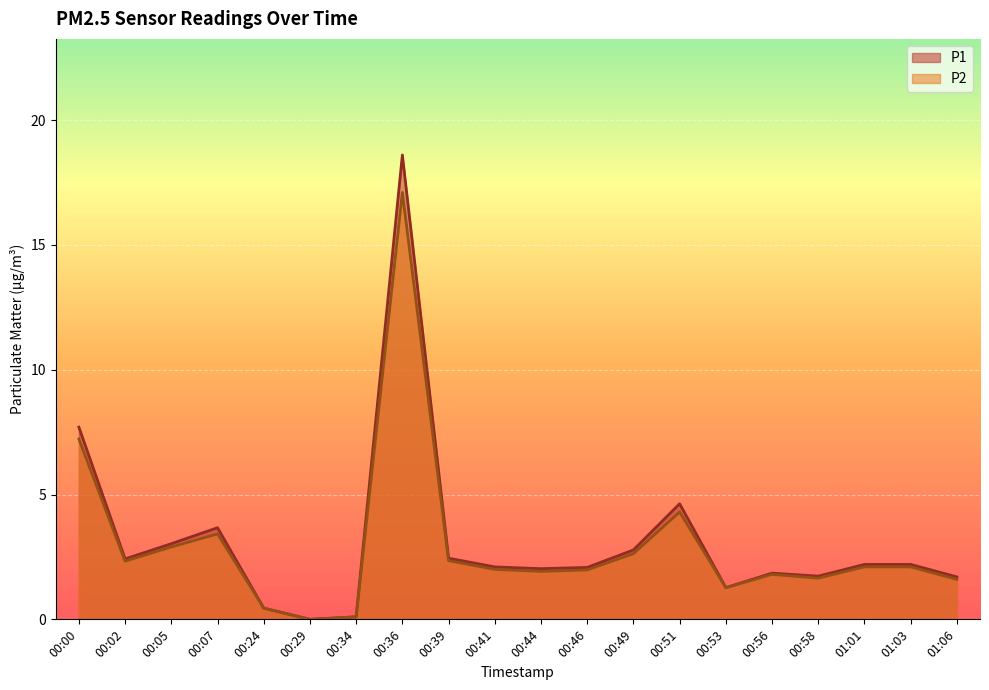

Reading right to left, what are all the values shown in this chart?

P1: 1.7	2.2	2.2	1.7	1.9	1.3	4.6	2.8	2.1	2.0	2.1	2.5	18.6	0.1	0.0	0.5	3.7	3.0	2.4	7.7
P2: 1.6	2.1	2.1	1.6	1.8	1.3	4.3	2.6	2.0	1.9	2.0	2.4	17.1	0.1	0.0	0.5	3.4	2.9	2.3	7.2